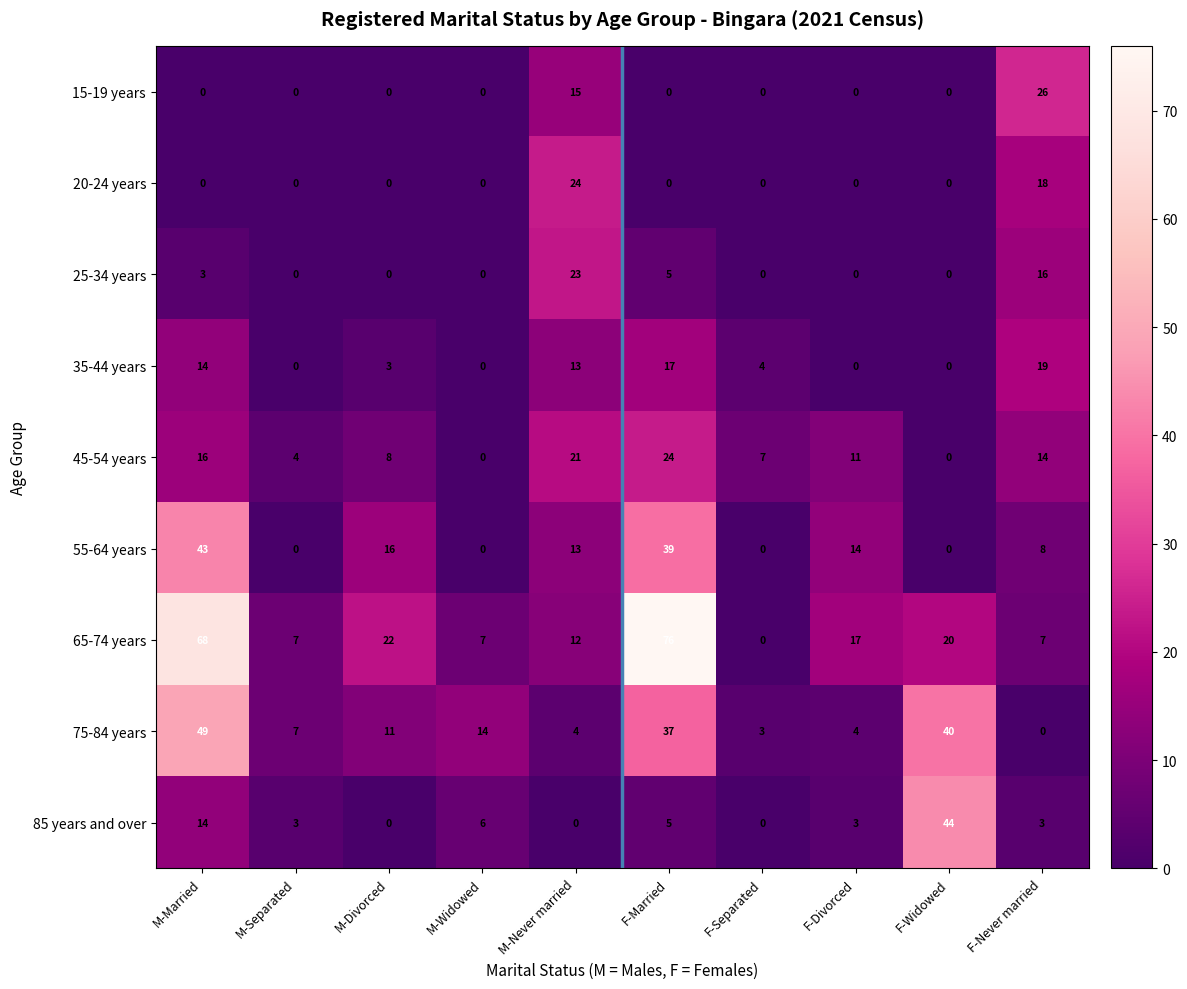

Where is 20-24 years nearest to the value 12?

F-Never married